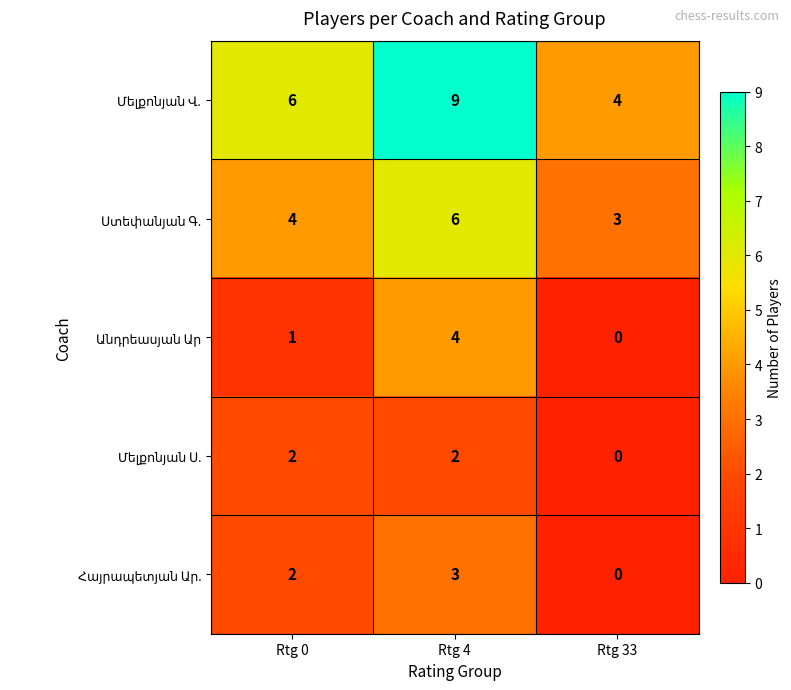

What is the total value across all series at Rtg 0?

15